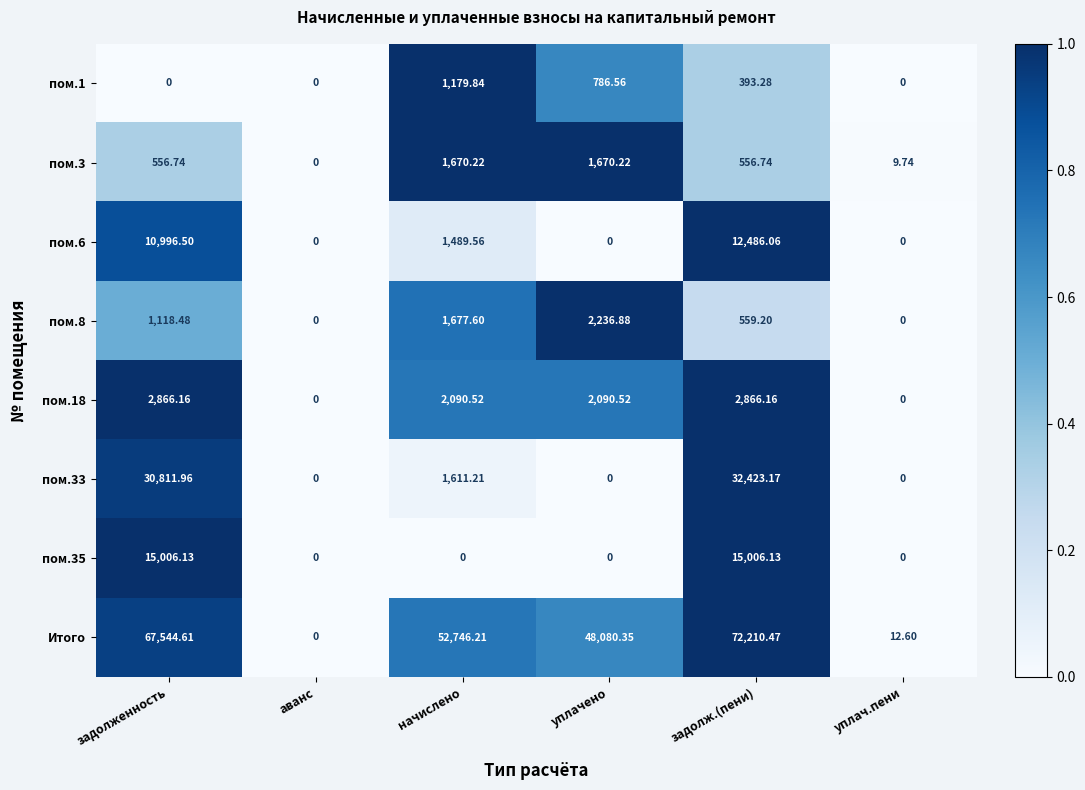

Where is пом.6 nearest to the value 6243?

начислено